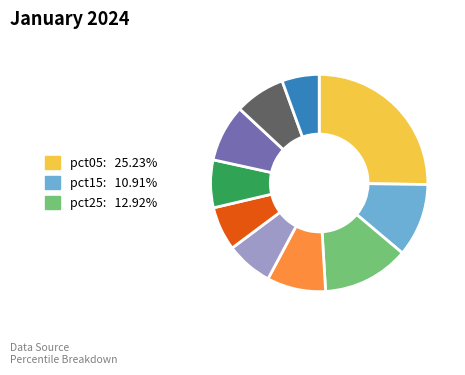

Does any single category account for the majority?

No